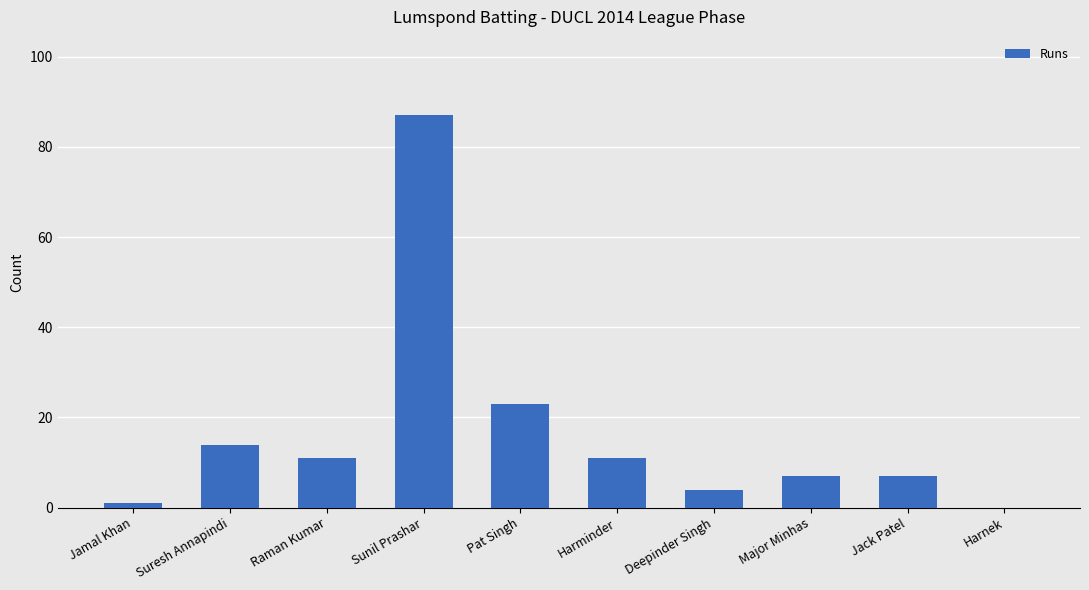

Which category has the highest value across all series?

Sunil Prashar